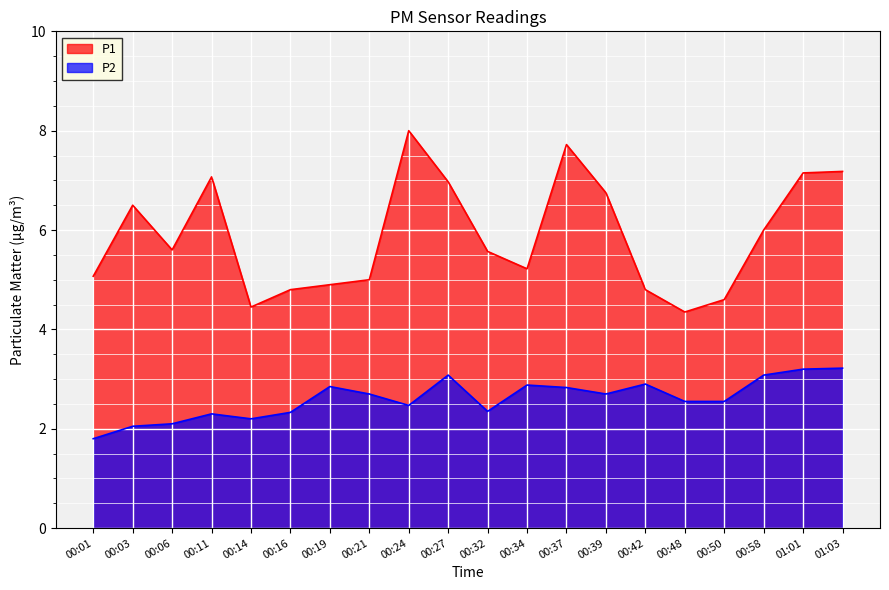

Is it true that P2 equals 2.7 at 00:21?

True